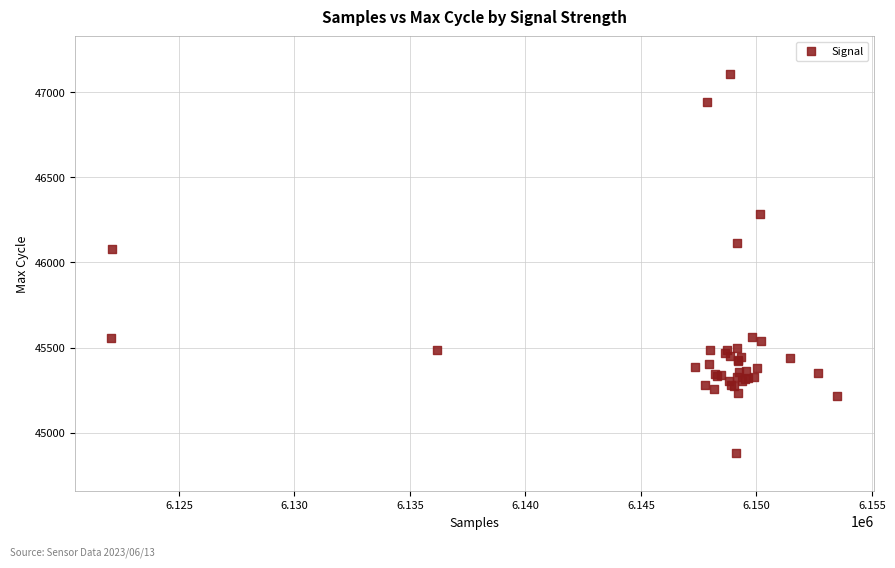

What Y value in the scatter plot is closest to 45991?

46081